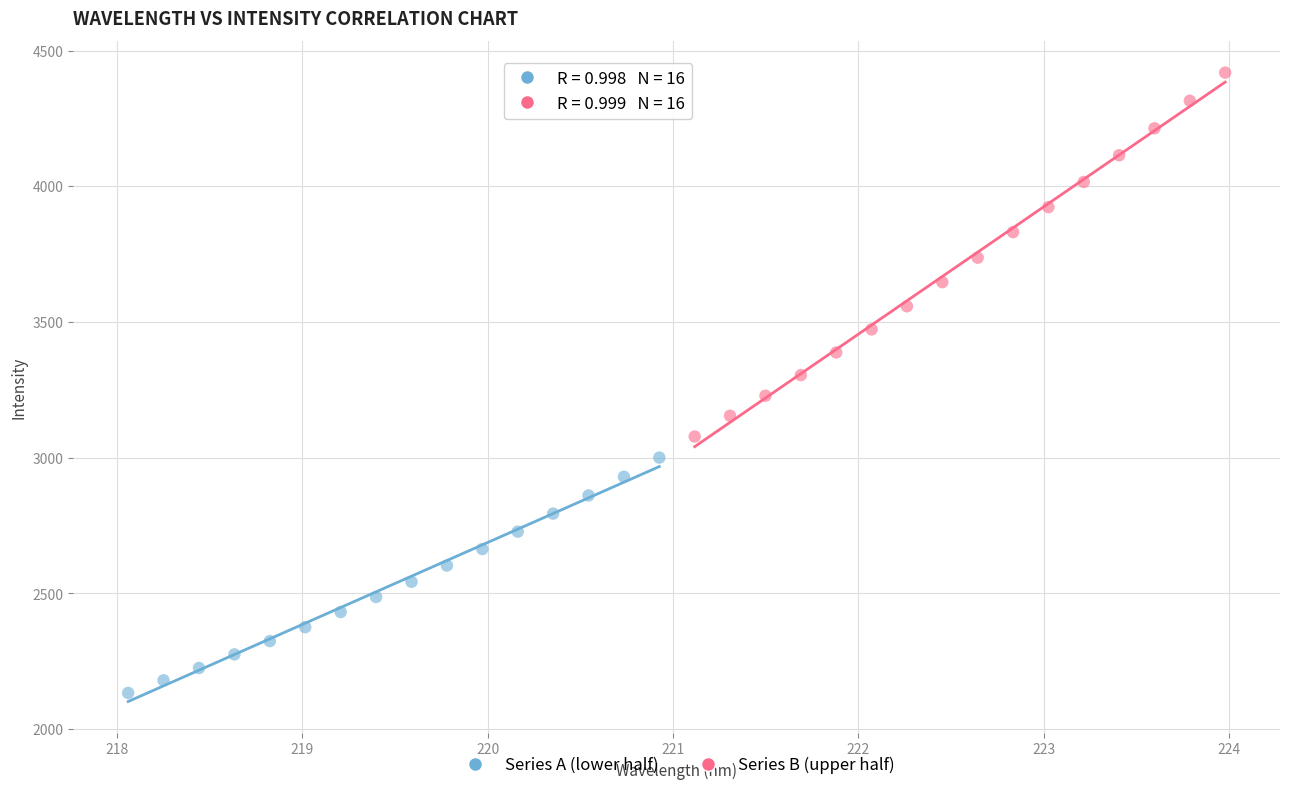

What are all the series names shown in the legend?

Series A (lower half), Series B (upper half)